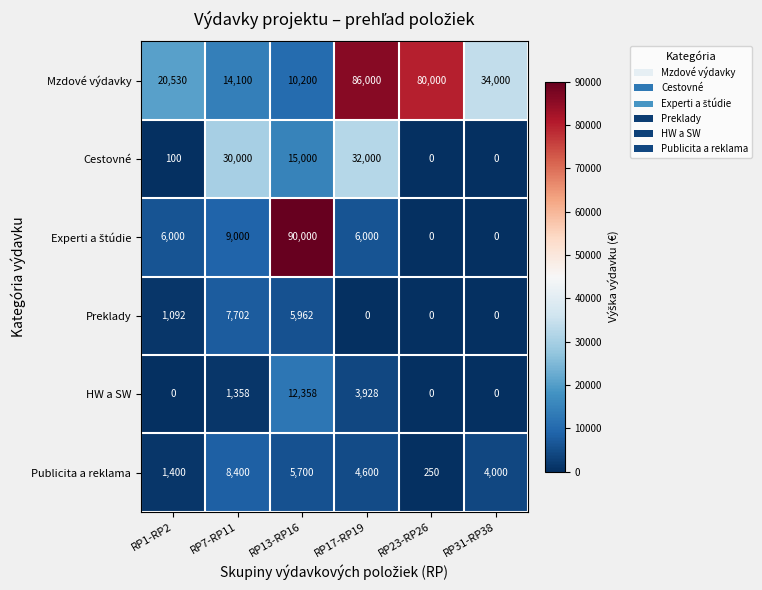

At how many categories does at least one series exceed 5836?

6